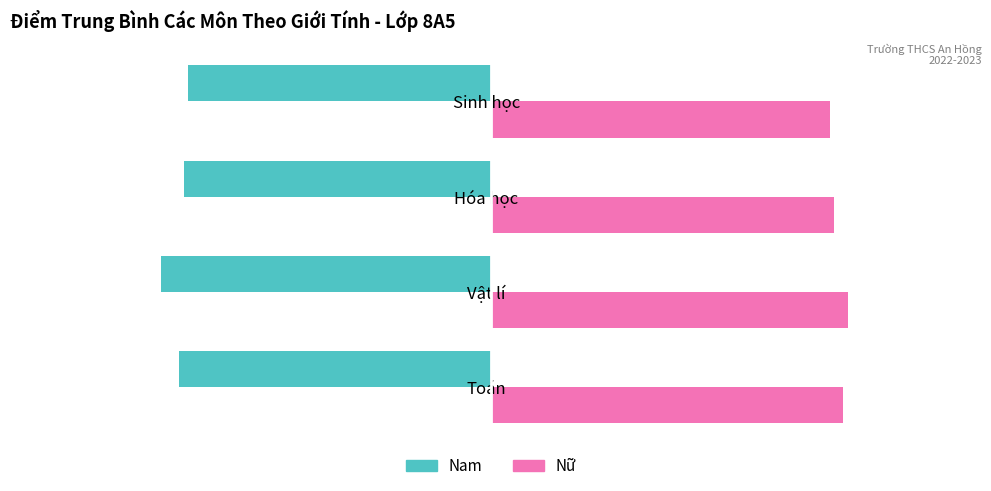

What is the spread (max minus min) of values at Sinh học?

14.4